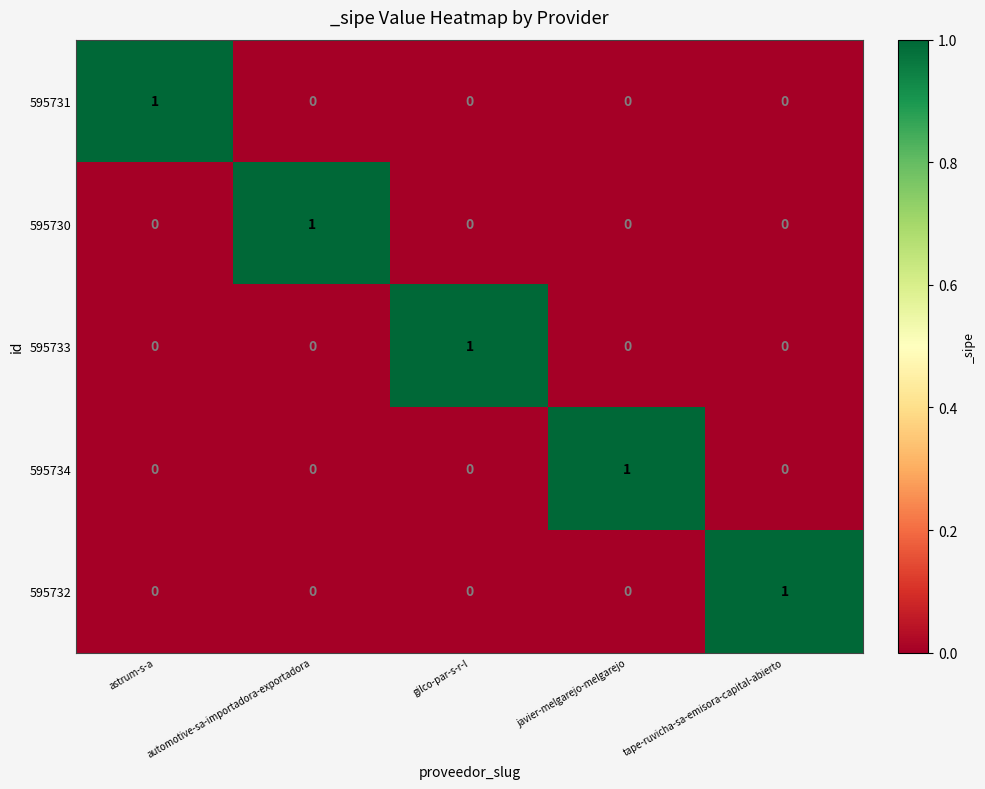

The value of 595734 at javier-melgarejo-melgarejo is 2. True or false?

False